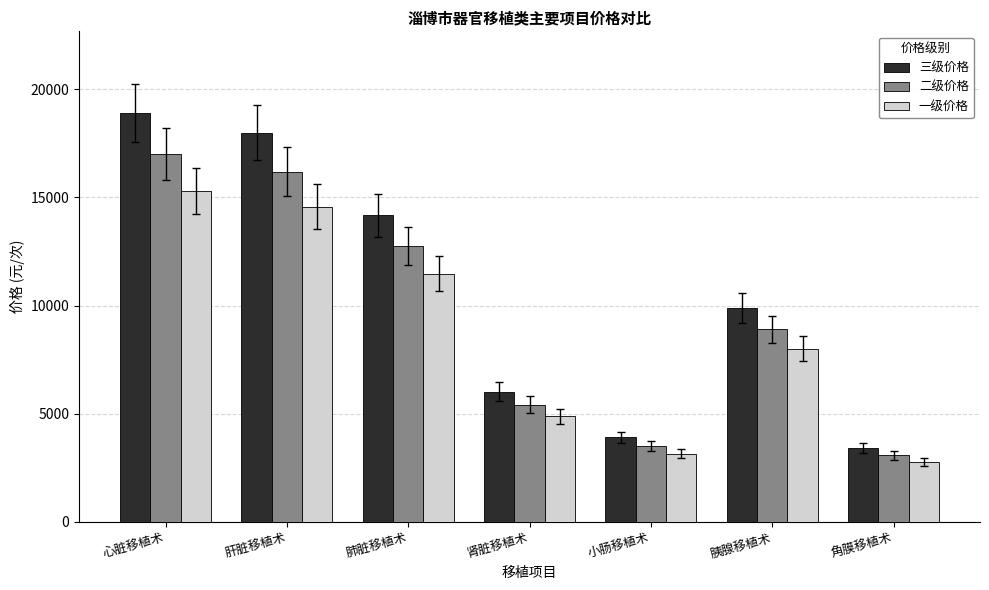

What is the label of the 7th bar from the left?

角膜移植术